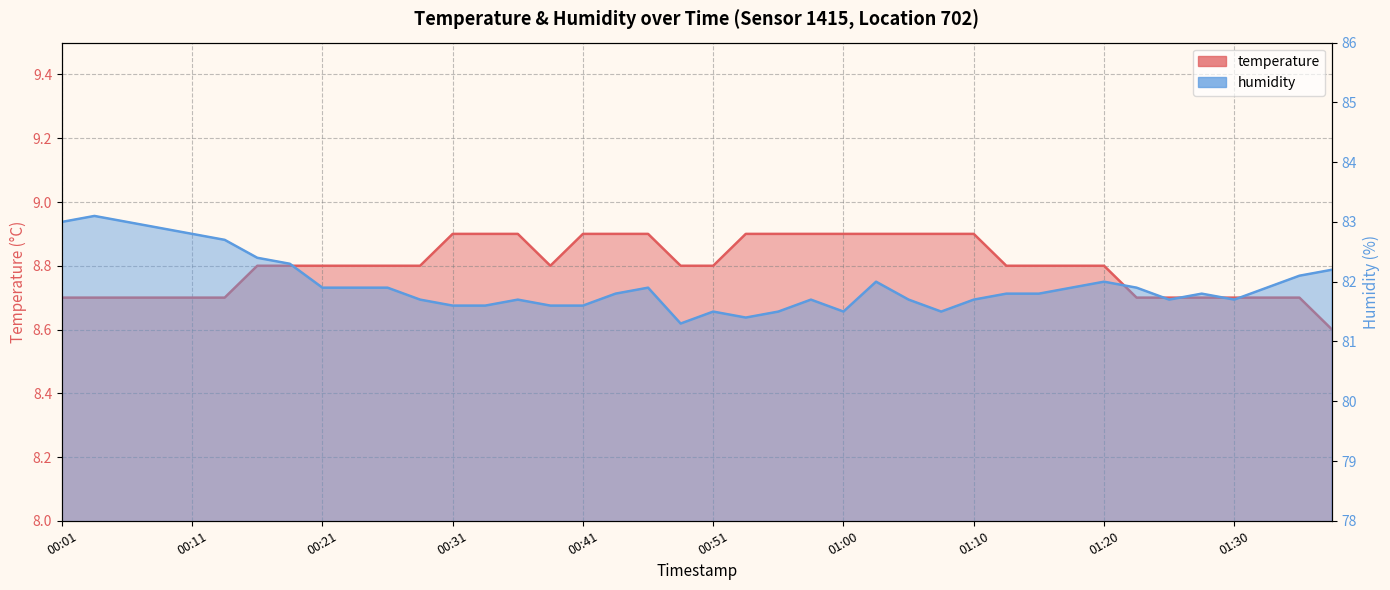

True or false: humidity and temperature intersect in this chart.

False